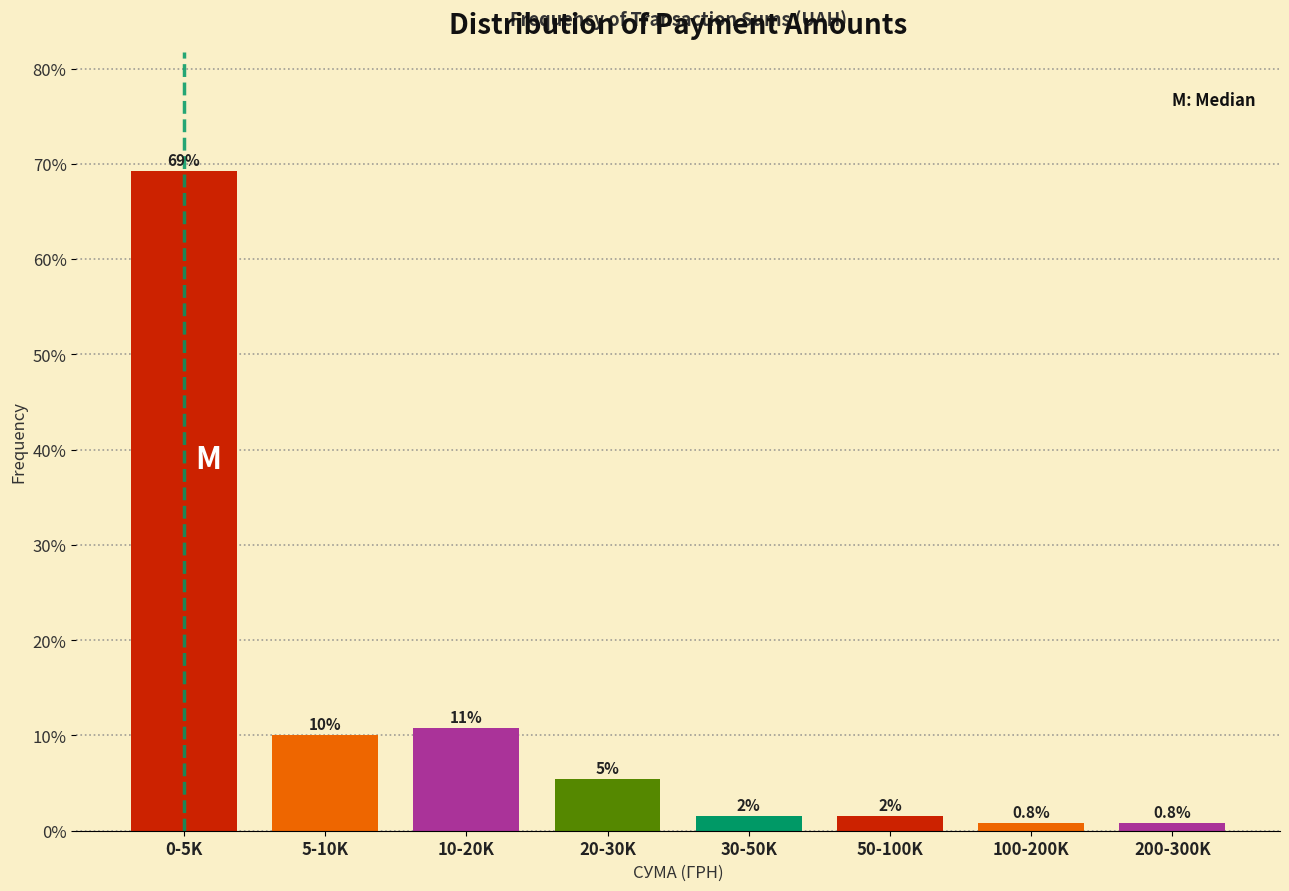

Between 10-20K and 30-50K, which is larger?

10-20K